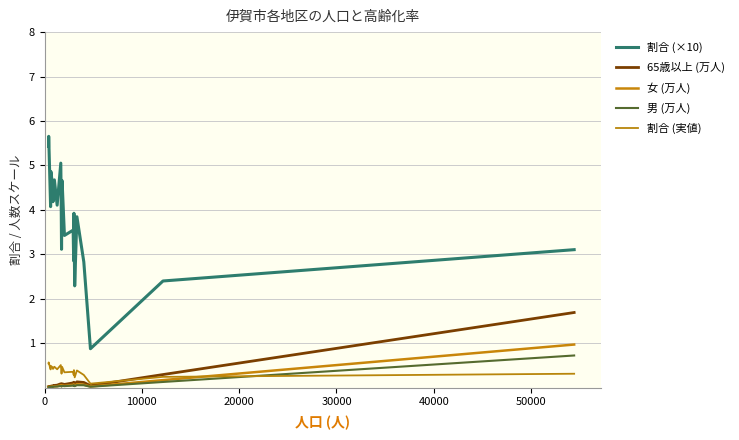

True or false: 割合 (×10) and 65歳以上 (万人) intersect in this chart.

False